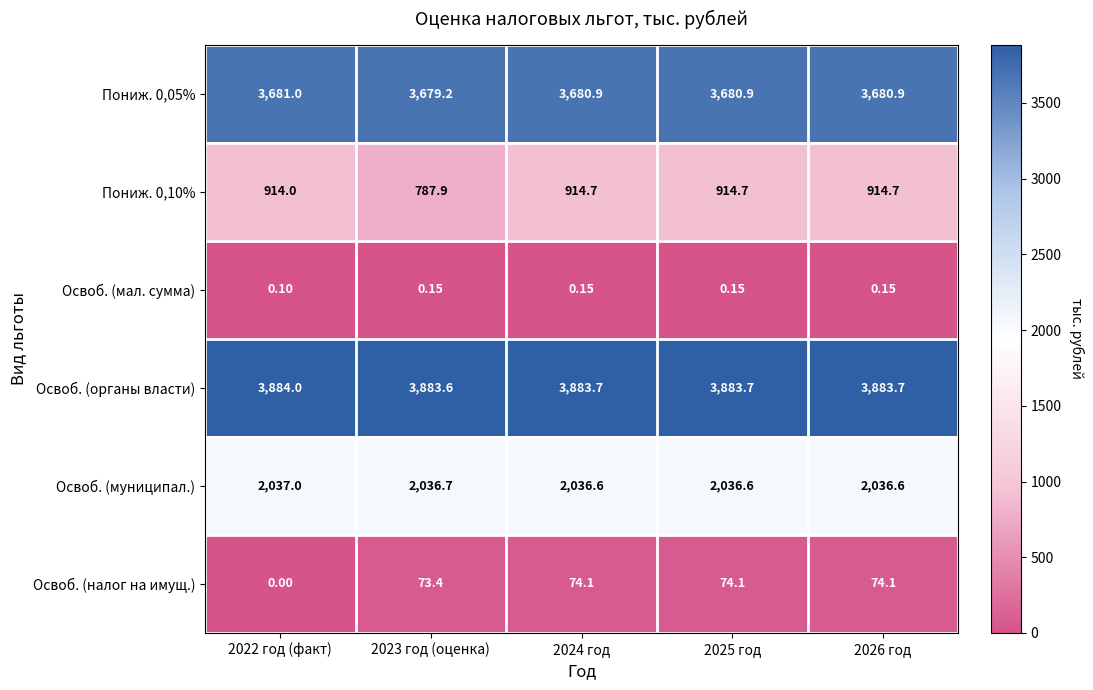

Which series has the largest total across all categories?

Освоб. (органы власти)